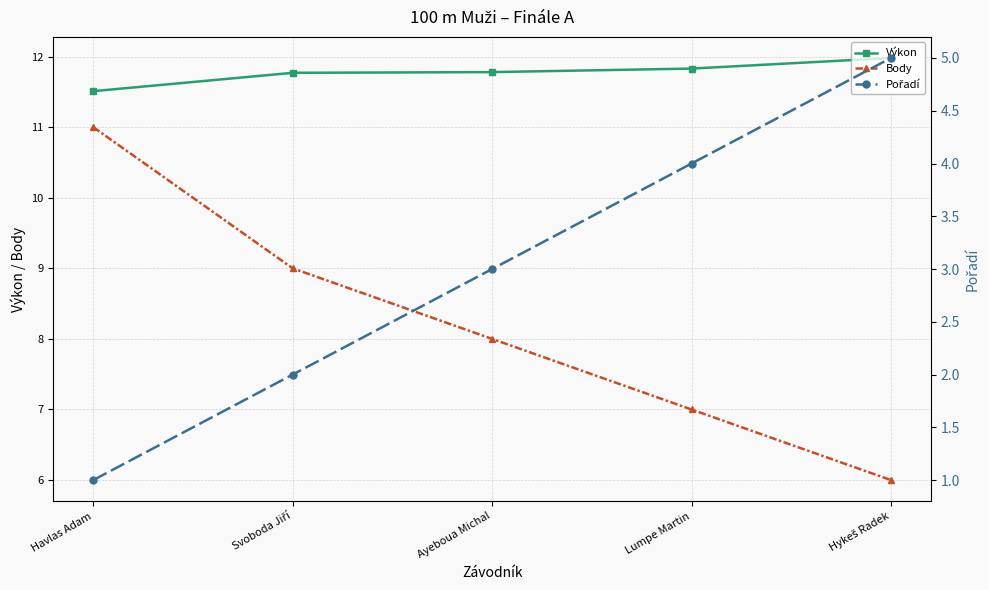

What is the greatest value displayed?

12.0